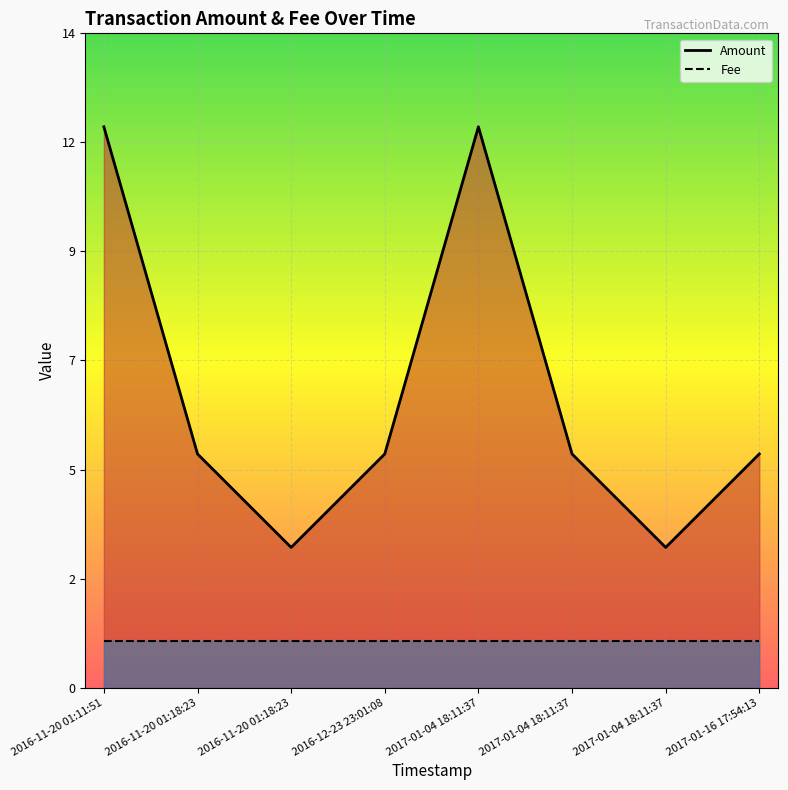

What is the value of the Fee point at the 5th from the left?

1